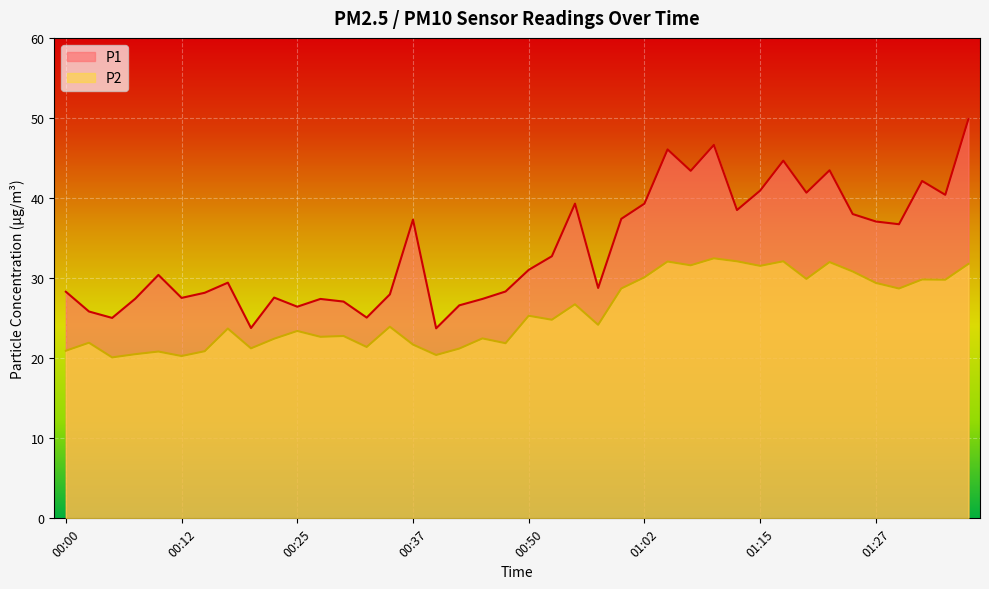

The P2 series shows 7.2 at 00:12. True or false?

False